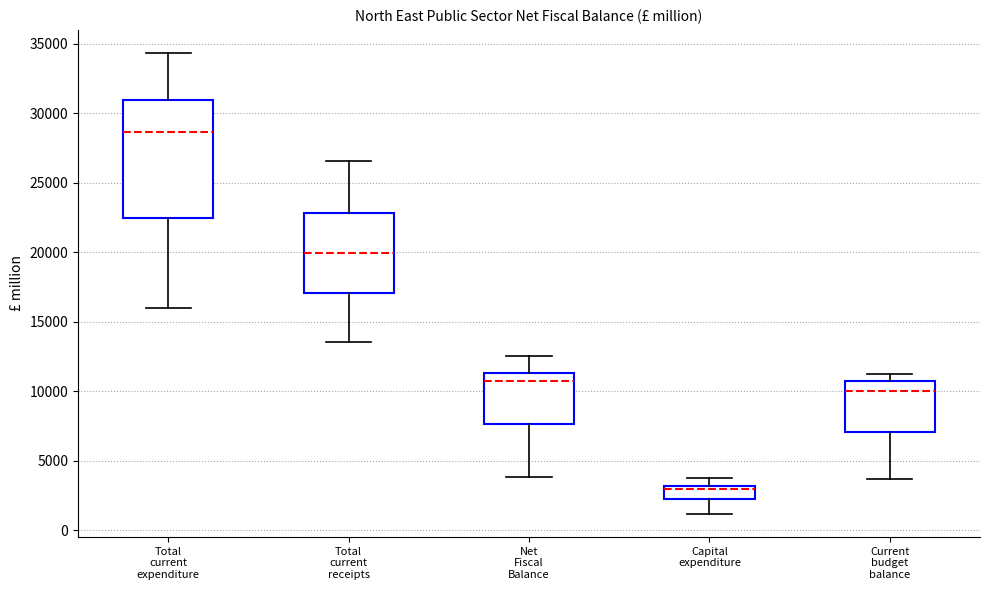

Where does the upper whisker of the box for Total current receipts end on the y-axis? The values are not printed on the chart, so give them approximately, as read against the axis.

26500